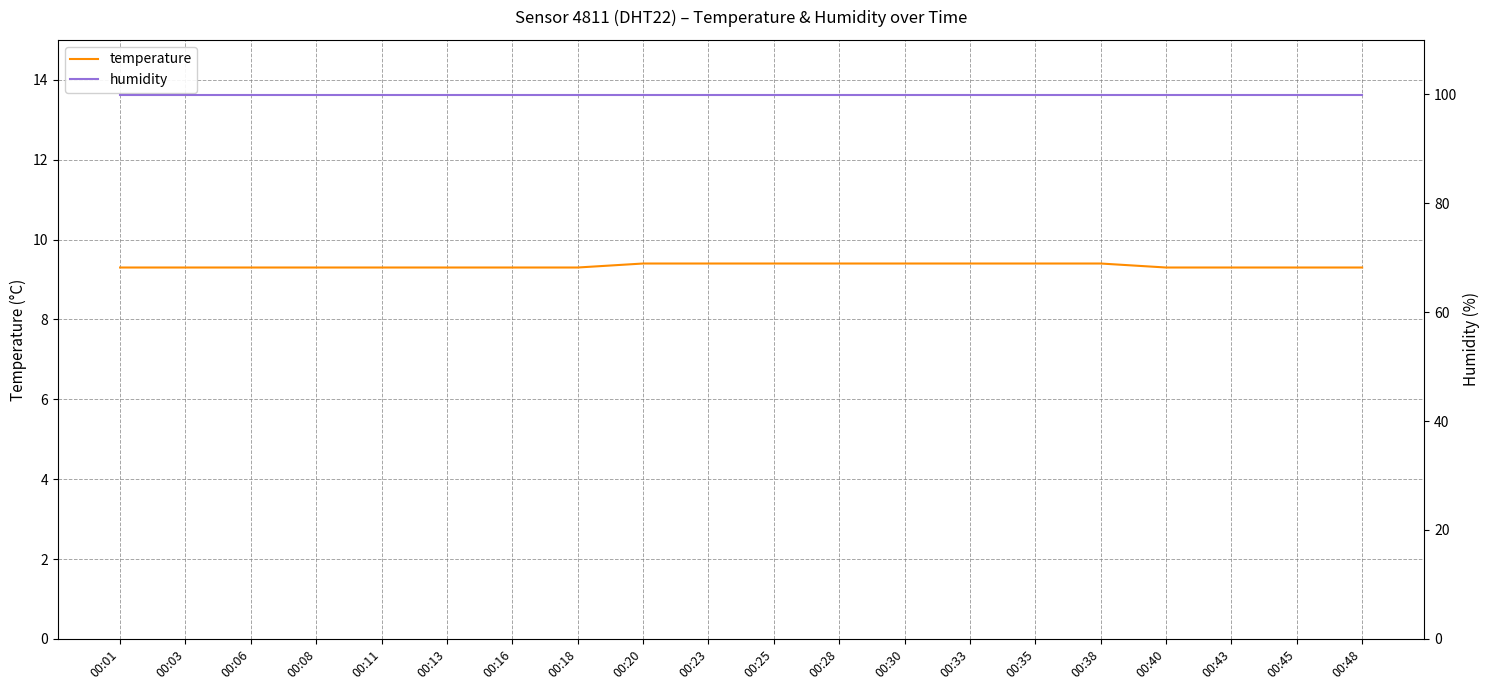

List the labels in order of temperature value, smallest first.

00:01, 00:03, 00:06, 00:08, 00:11, 00:13, 00:16, 00:18, 00:40, 00:43, 00:45, 00:48, 00:20, 00:23, 00:25, 00:28, 00:30, 00:33, 00:35, 00:38